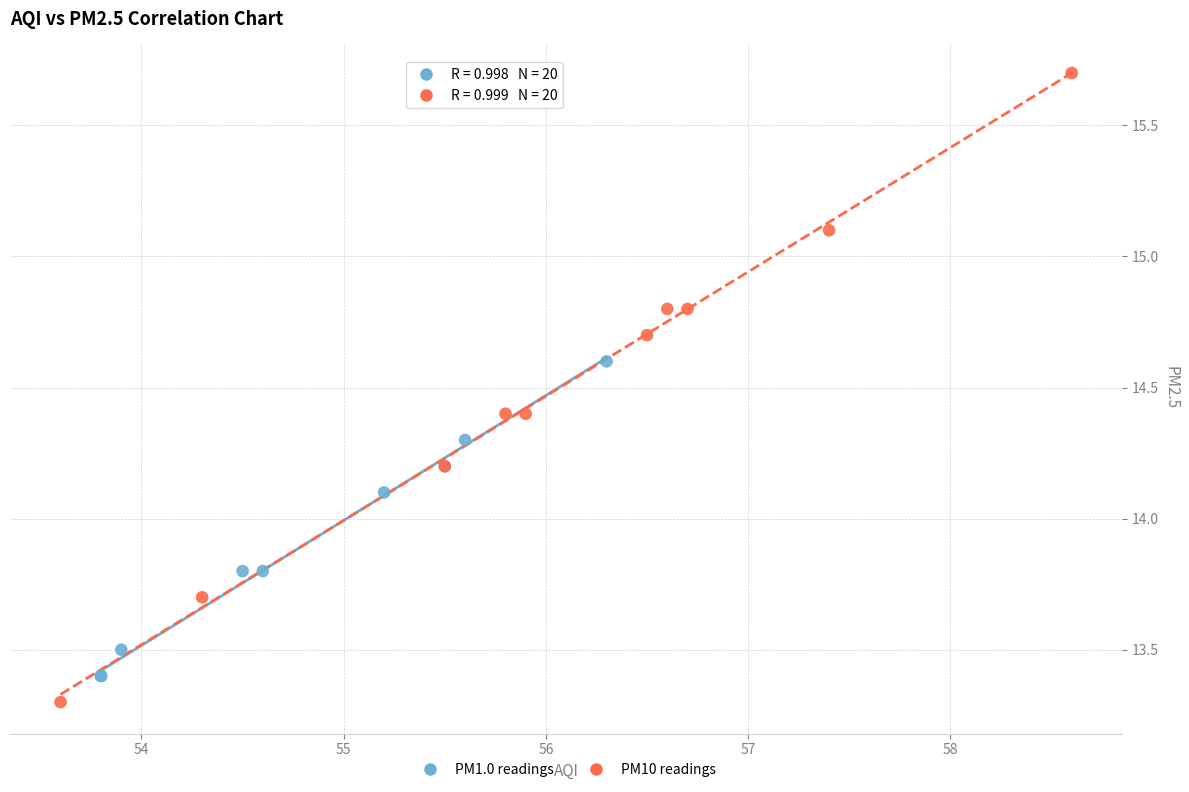

Which series reaches the maximum Y coordinate?

PM10 readings